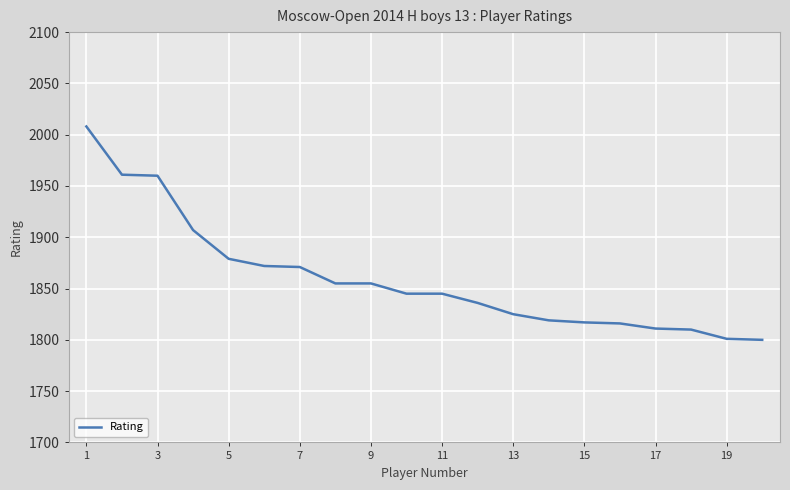

What is the sum of all values?

37193